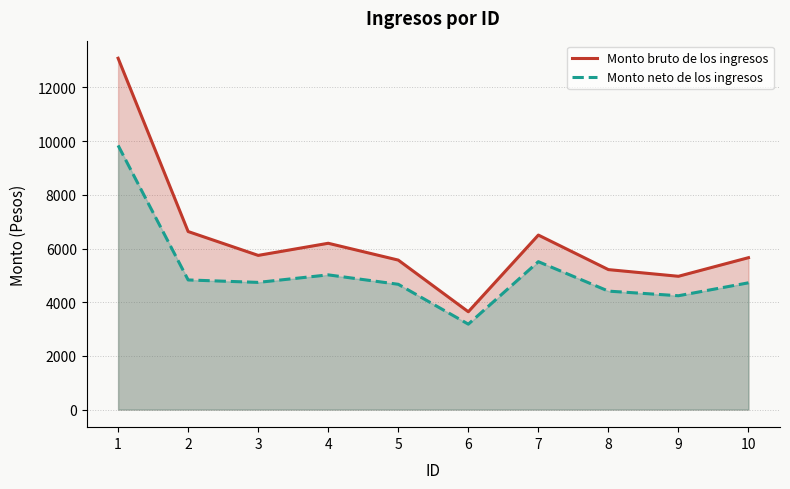

Where is Monto neto de los ingresos nearest to the value 6511?

7